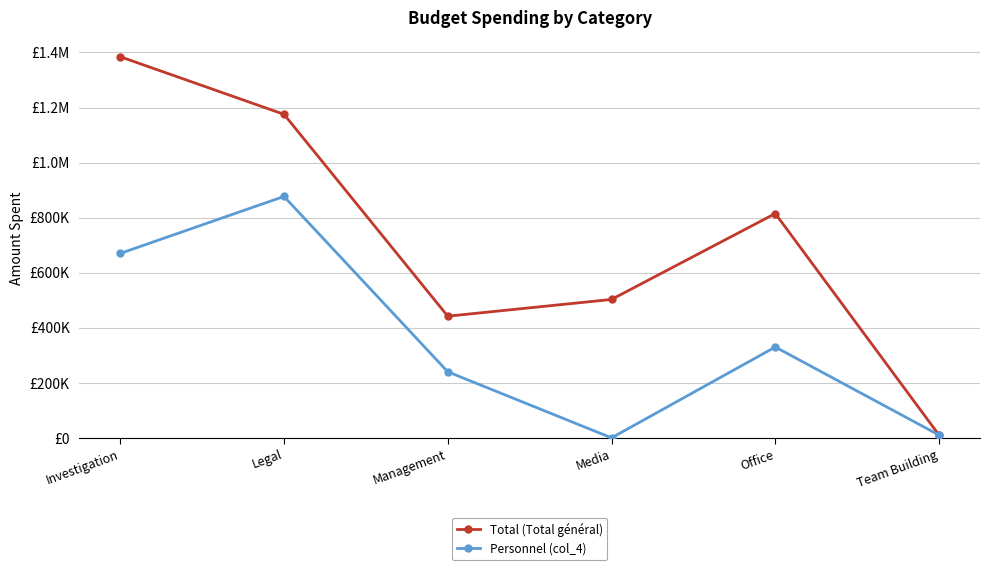

Rank the series at Media from highest to lowest value.

Total (Total général), Personnel (col_4)